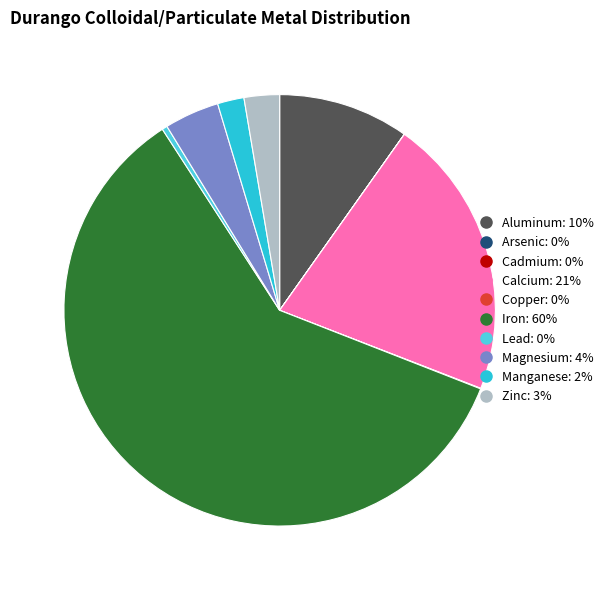

Is there any slice that represents more than half of the pie?

Yes